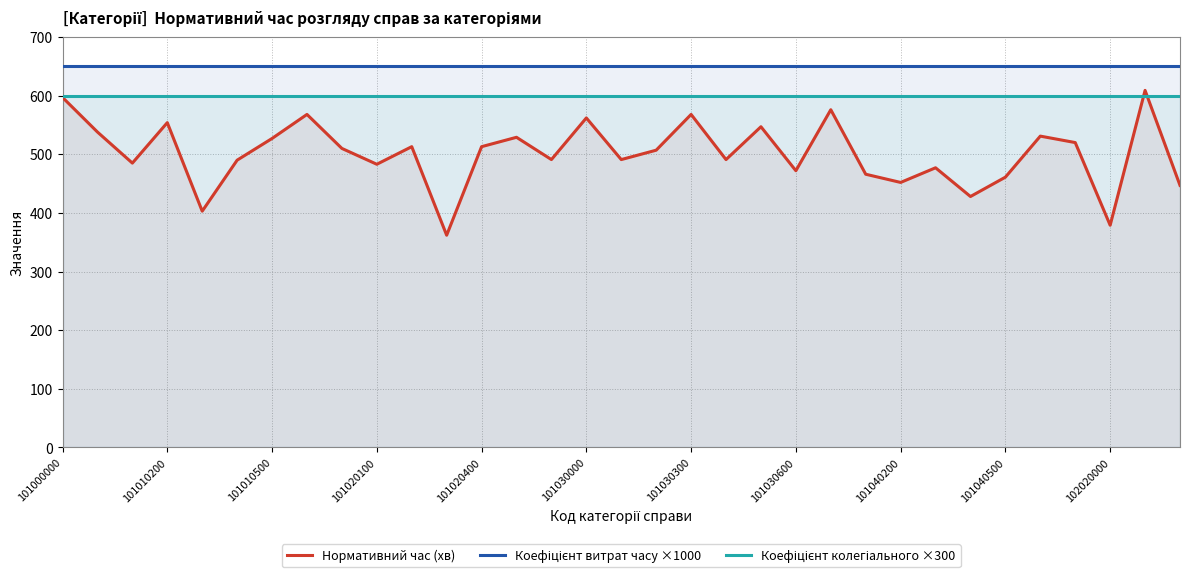

Reading left to right, transcribe all the data shown in this chart.

Нормативний час (хв): 597	538	485	554	403	490	527	568	510	483	513	362	513	529	491	562	491	507	568	491	547	472	576	466	452	477	428	461	531	520	379	609	447
Коефіцієнт витрат часу ×1000: 650	650	650	650	650	650	650	650	650	650	650	650	650	650	650	650	650	650	650	650	650	650	650	650	650	650	650	650	650	650	650	650	650
Коефіцієнт колегіального ×300: 600	600	600	600	600	600	600	600	600	600	600	600	600	600	600	600	600	600	600	600	600	600	600	600	600	600	600	600	600	600	600	600	600